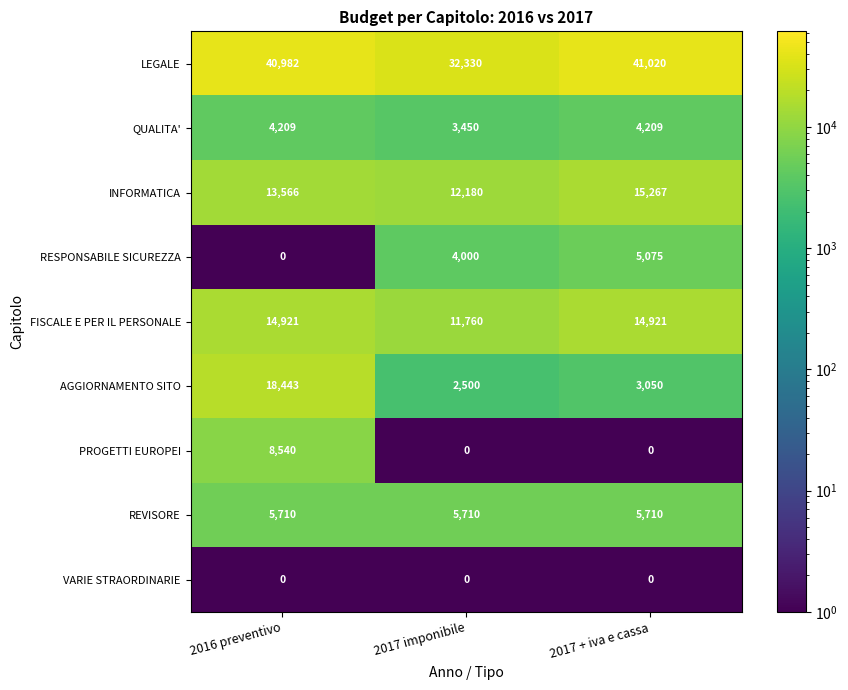

The value of QUALITA' at 2017 imponibile is 1051. True or false?

False